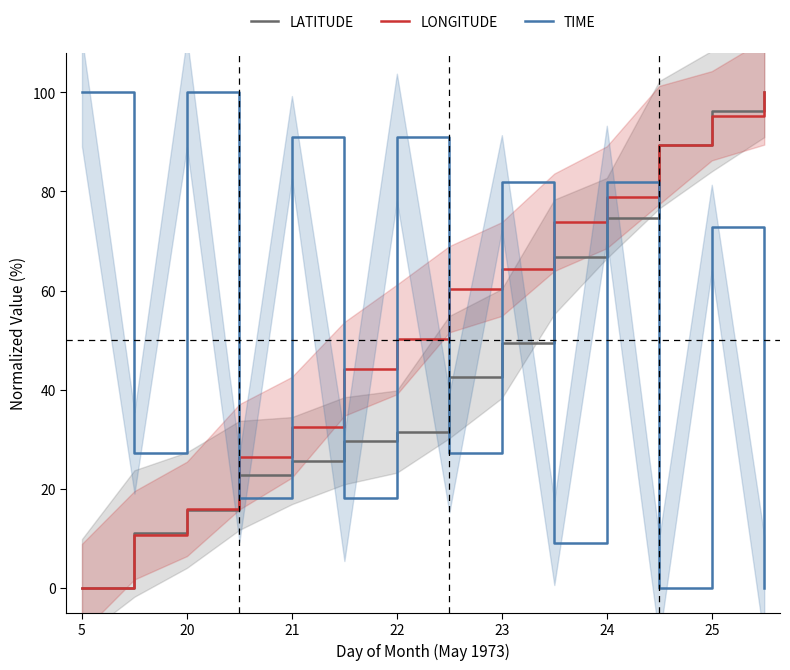

How many distinct data groups are displayed?

3